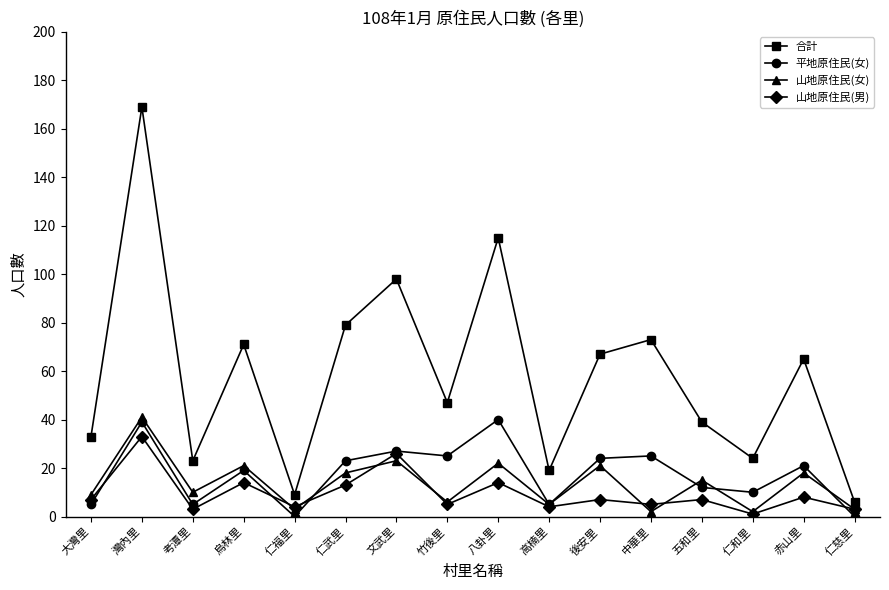

At how many categories does at least one series exceed 38?

10